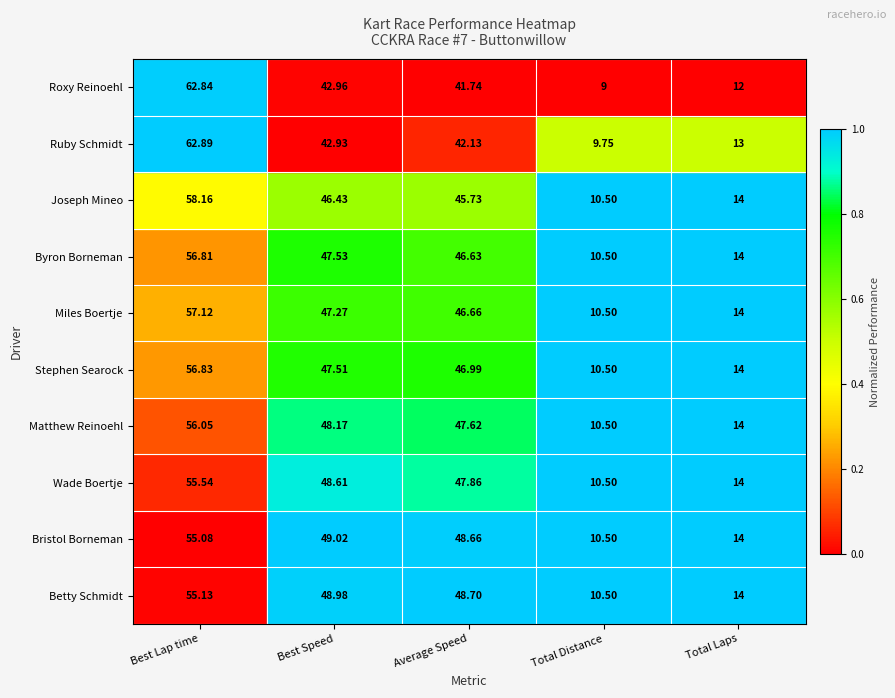

List the series in order of their peak value, highest first.

Ruby Schmidt, Roxy Reinoehl, Joseph Mineo, Miles Boertje, Stephen Searock, Byron Borneman, Matthew Reinoehl, Wade Boertje, Betty Schmidt, Bristol Borneman